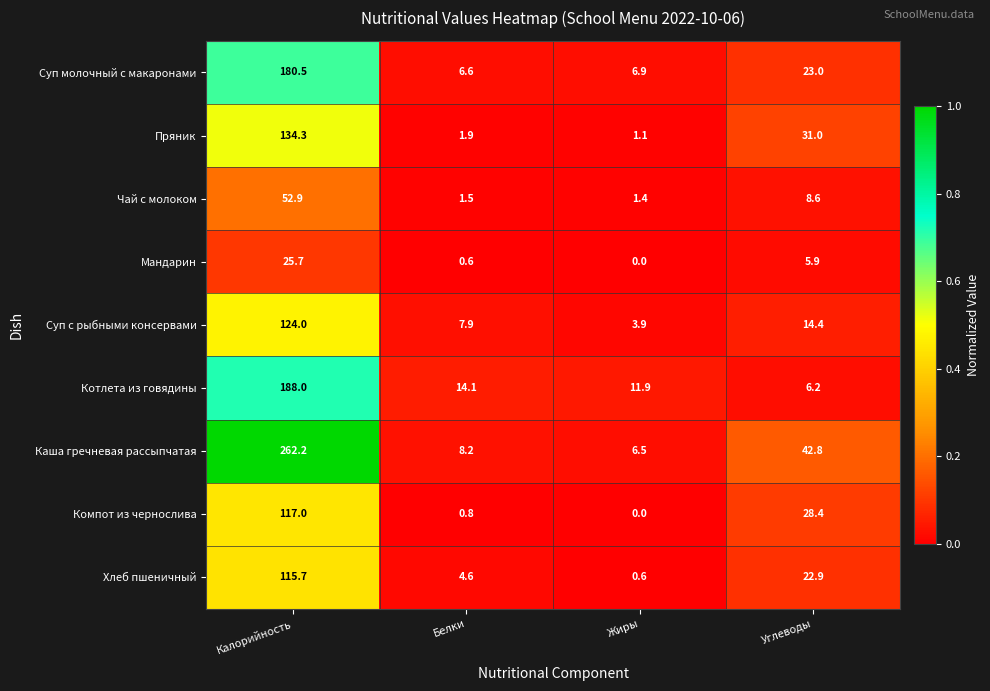

The Хлеб пшеничный series shows 7.0 at Белки. True or false?

False